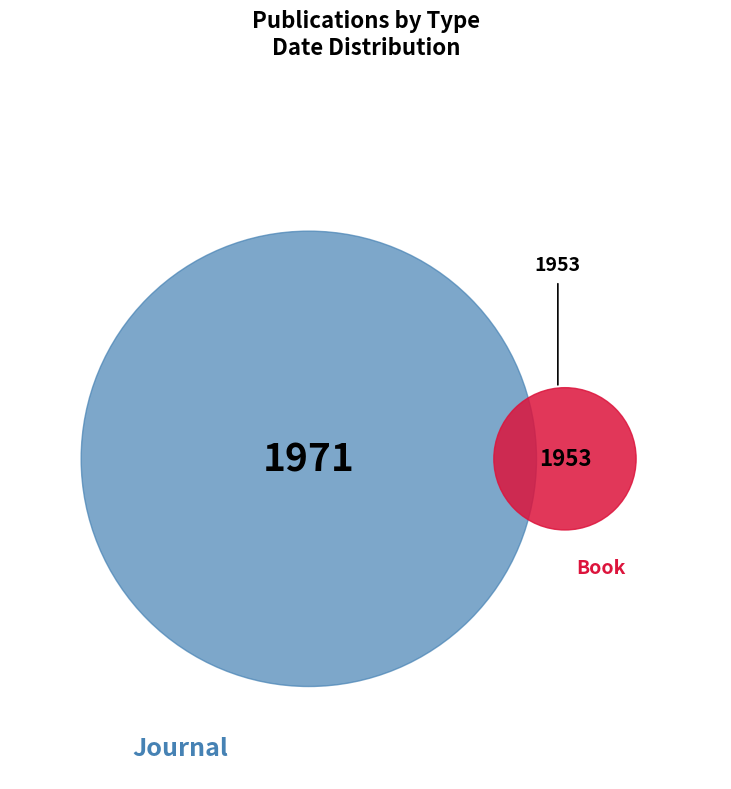

True or false: 1953 accounts for 37% of the total.

False